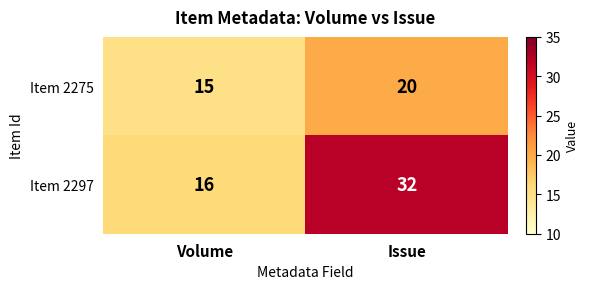

Reading left to right, extract all data points from this chart.

Item 2275: 15	20
Item 2297: 16	32